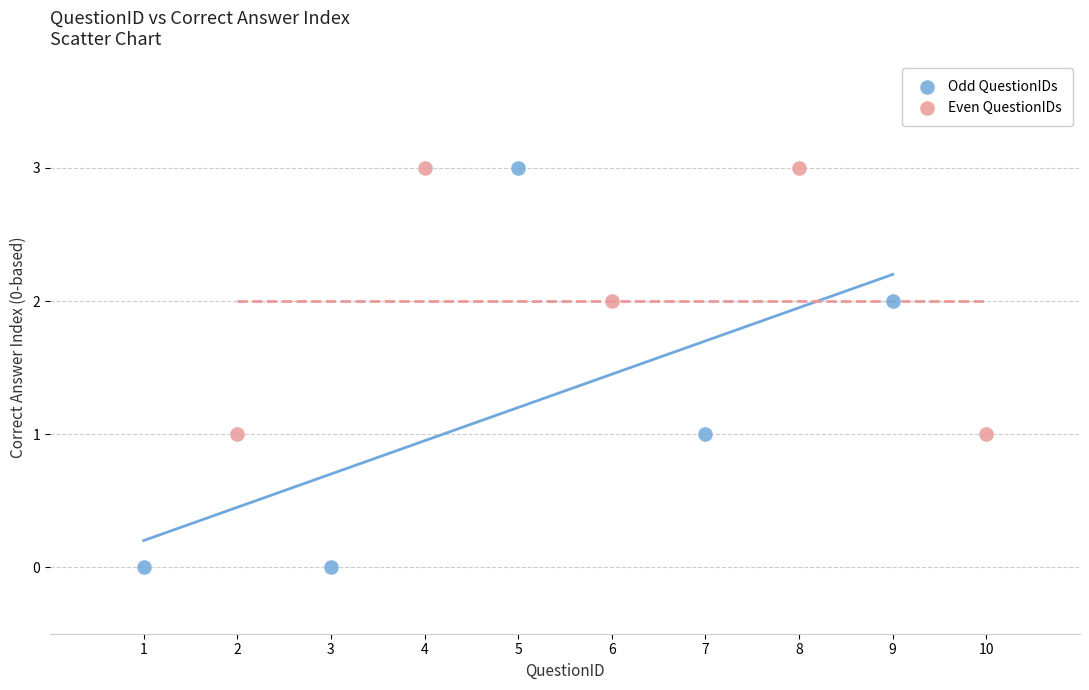

What are all the series names shown in the legend?

Odd QuestionIDs, Even QuestionIDs